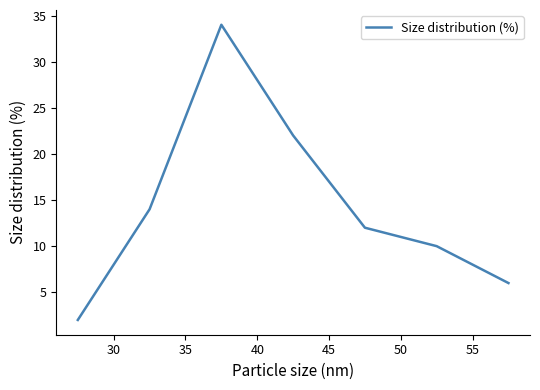

How many categories are shown in the chart?

7